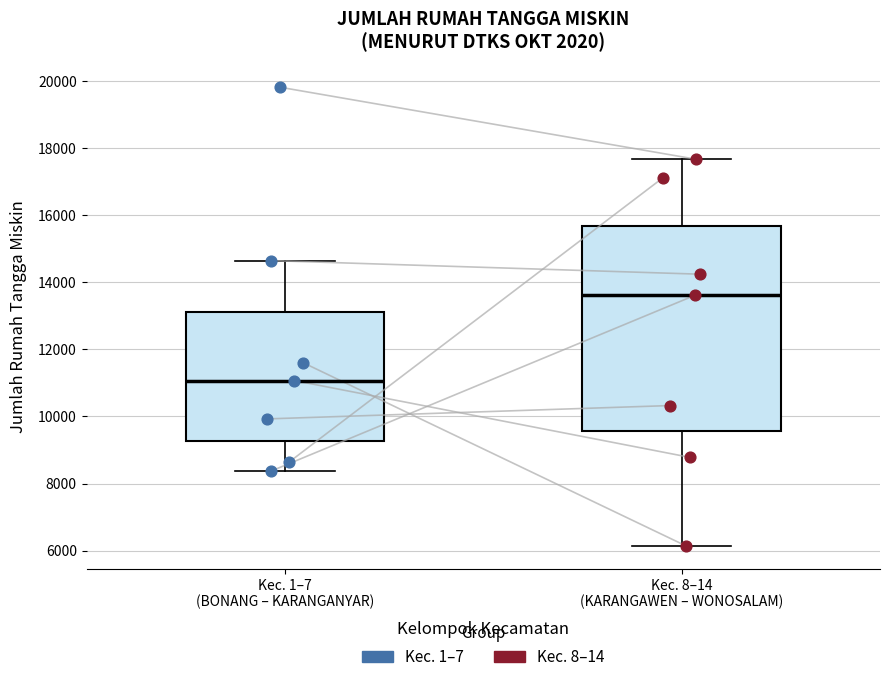

Reading left to right, read every box against the y-axis: the position of its median line, the range the box covers, and the ends of its whiskers. The values are not printed on the chart, so give them approximately, as read against the axis.

Kec. 1–7 (BONANG – KARANGANYAR): median 11000, box 9200 to 13200, whiskers 8400 to 14600
Kec. 8–14 (KARANGAWEN – WONOSALAM): median 13600, box 9600 to 15600, whiskers 6200 to 17600